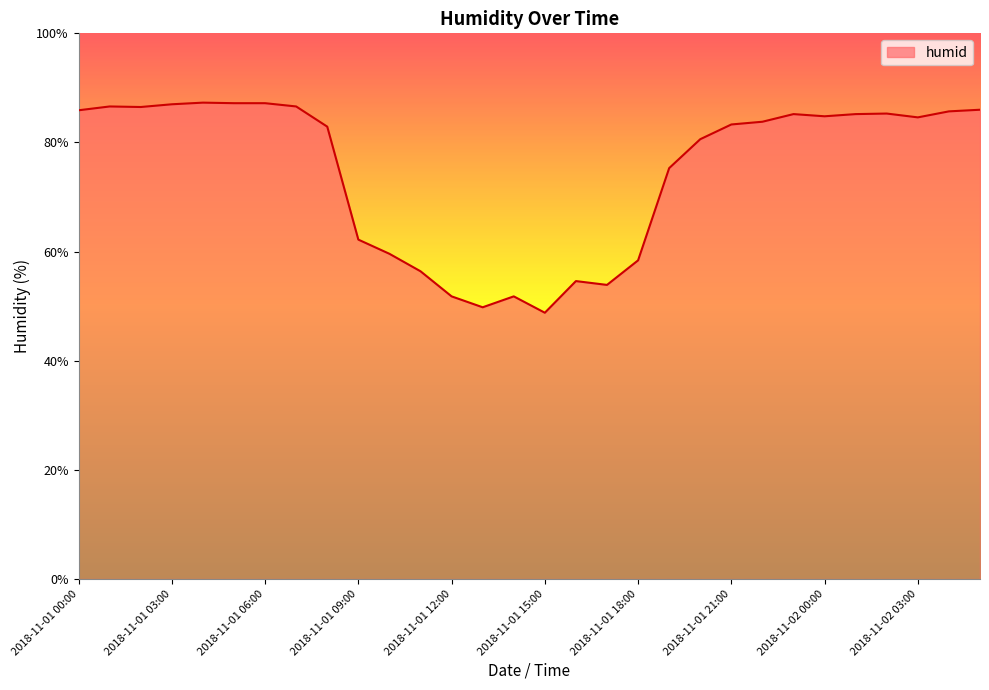

What is the minimum value shown in the chart?

48.8